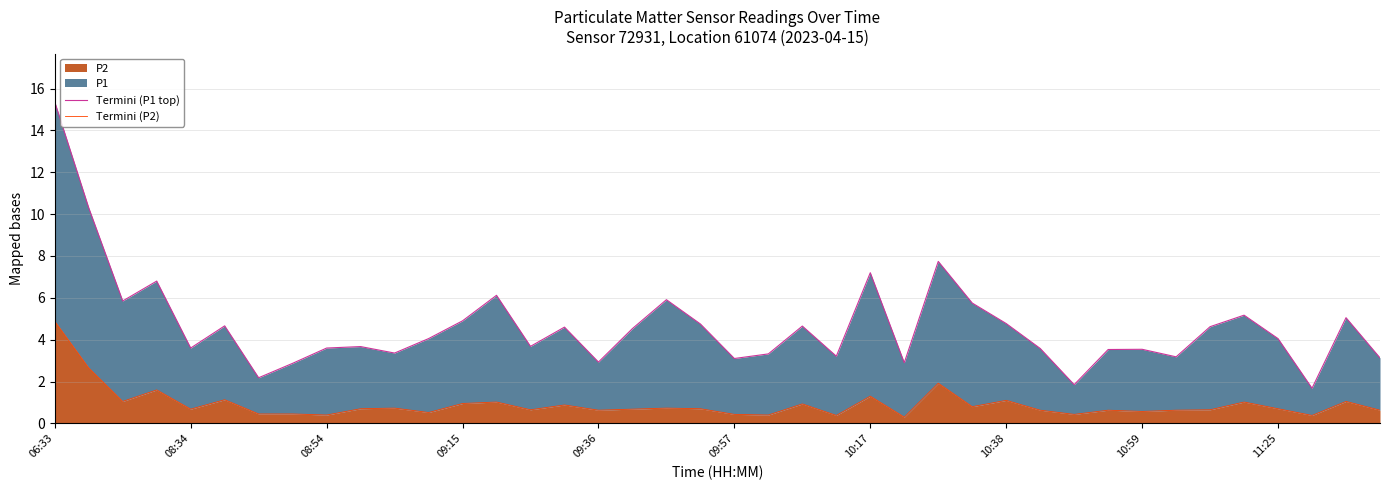

Does the chart have visible grid lines?

Yes